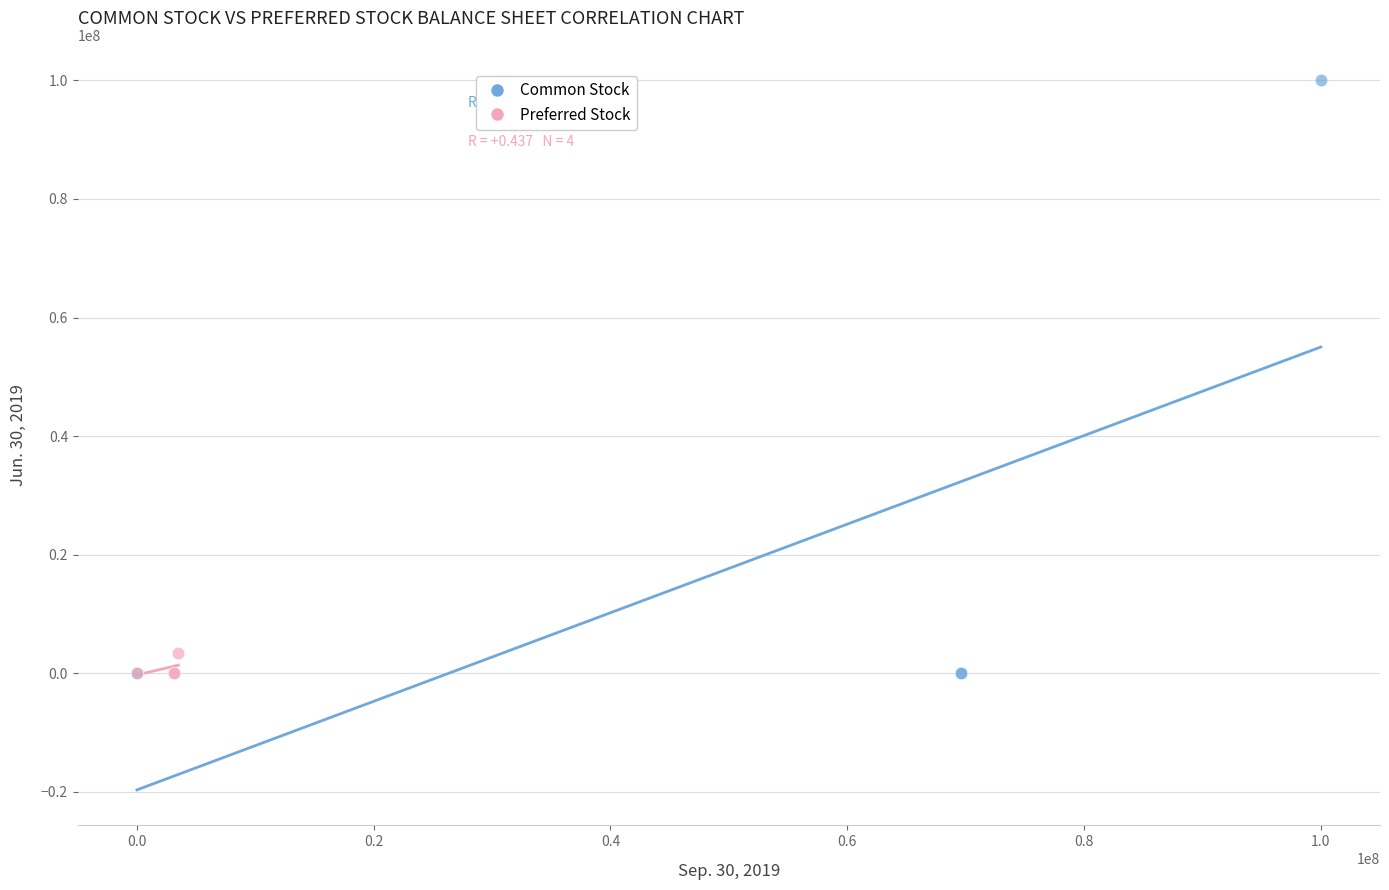

Which series has the largest Y range (max minus min)?

Common Stock